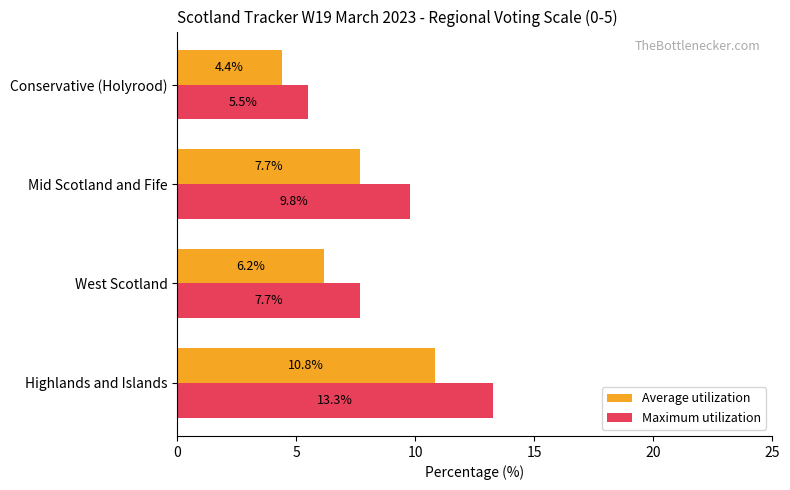

Rank the series by their maximum value, from lowest to highest.

Average utilization, Maximum utilization